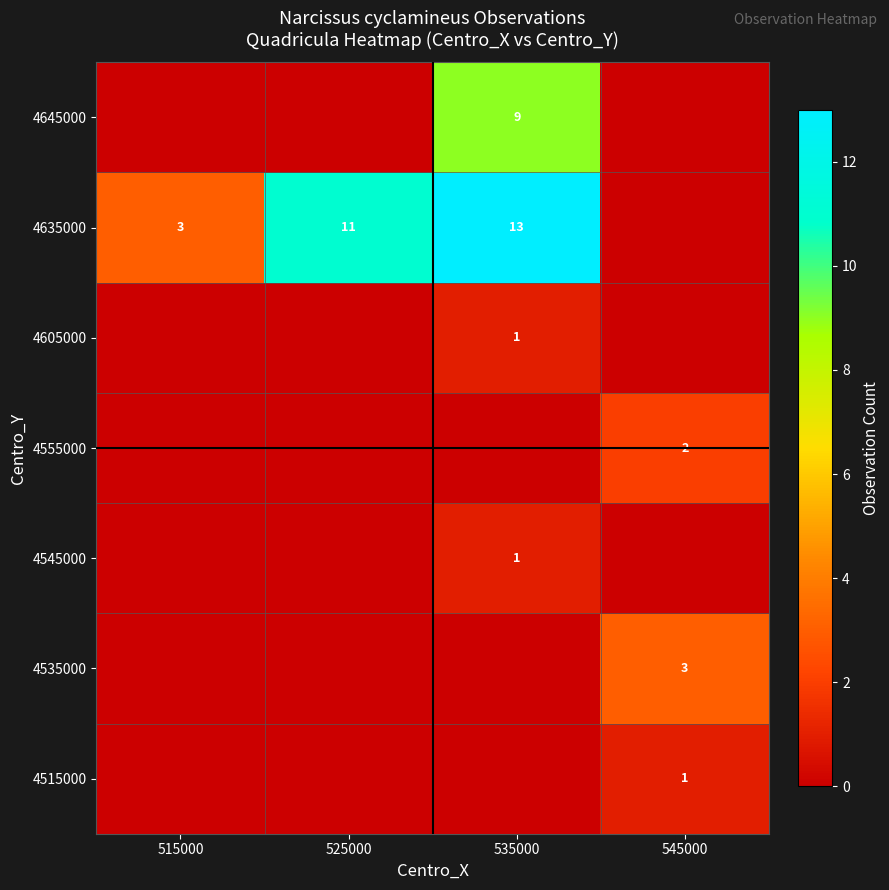

Is it true that 4605000 equals 0 at 535000?

False